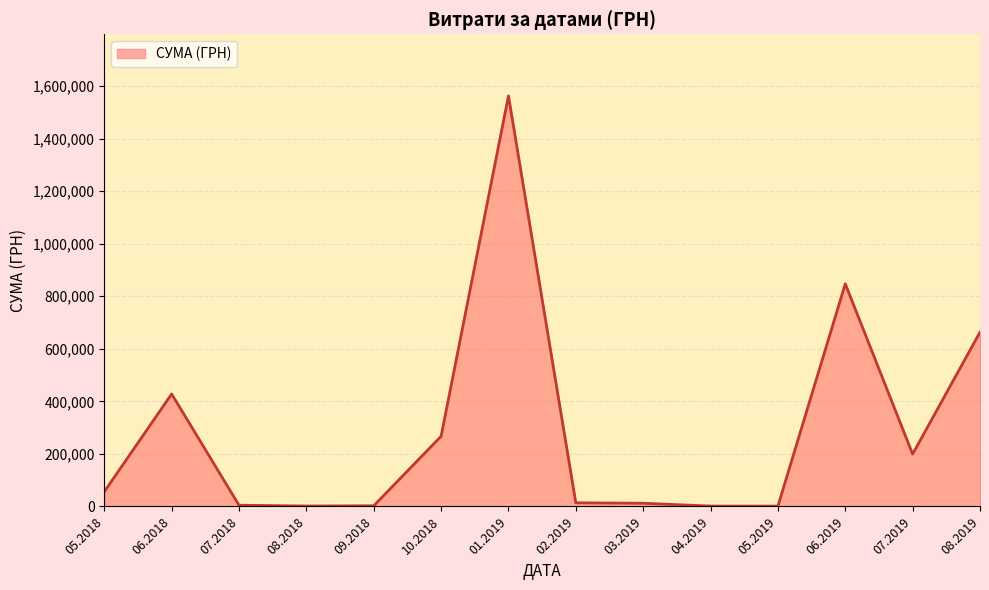

Which label corresponds to the largest value in the chart?

01.2019